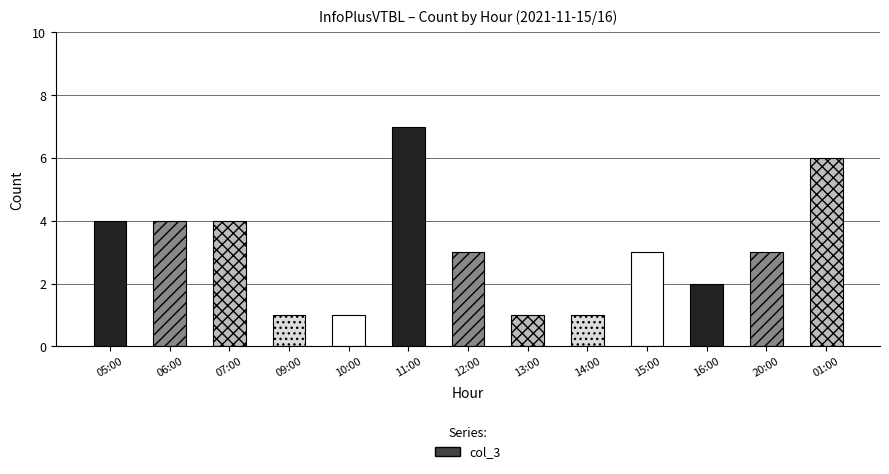

What is the smallest value displayed?

1